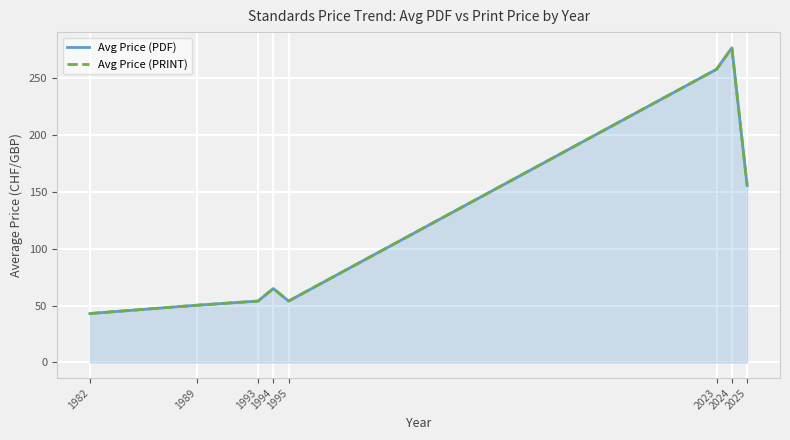

What are all the series names shown in the legend?

Avg Price (PDF), Avg Price (PRINT)